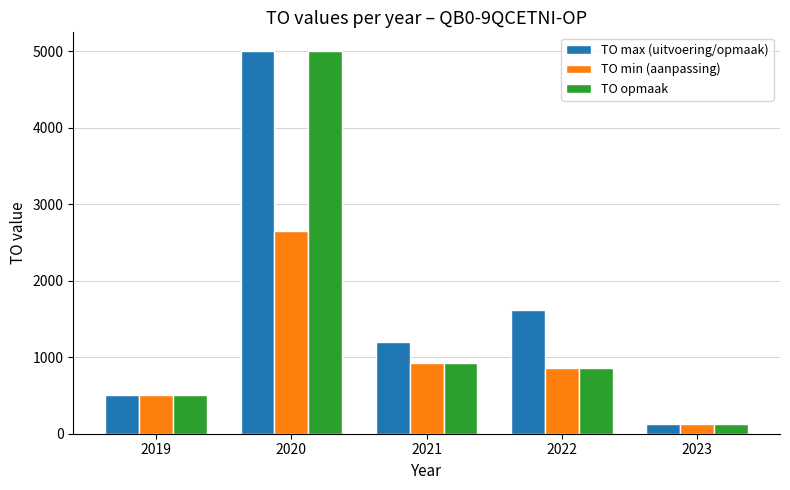

What is the spread (max minus min) of values at 2021?

276